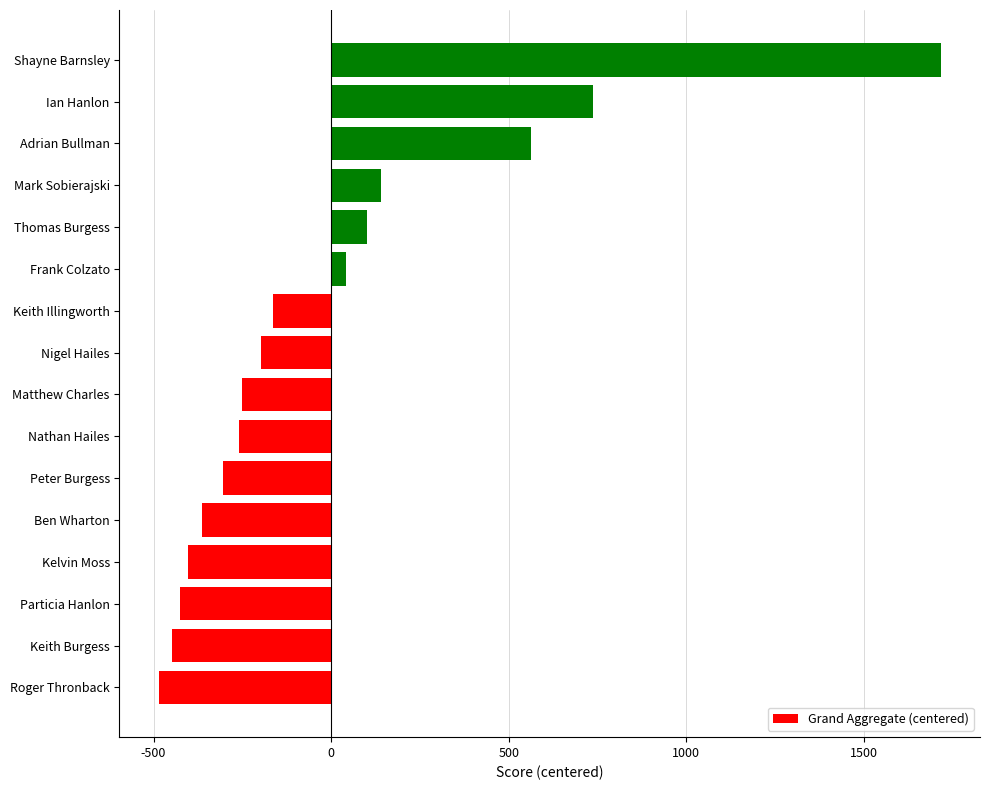

What is the change in value from Keith Burgess to Thomas Burgess?

+551.0